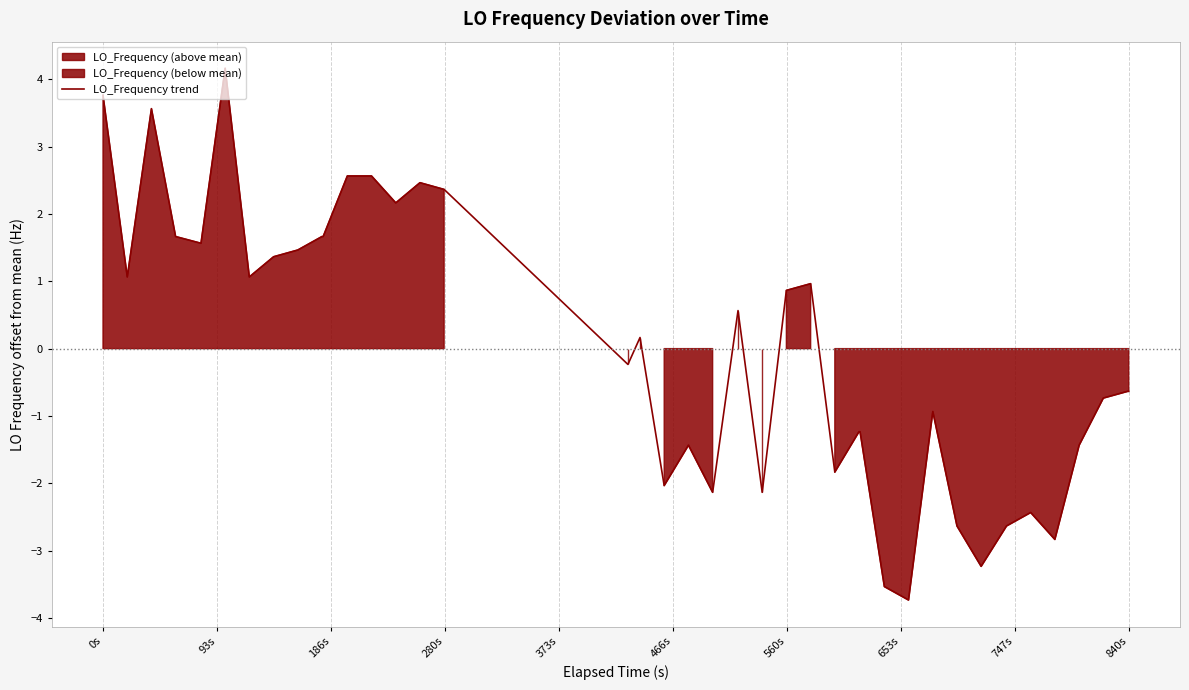

What is the lowest value of the LO_Frequency trend series?

-3.7